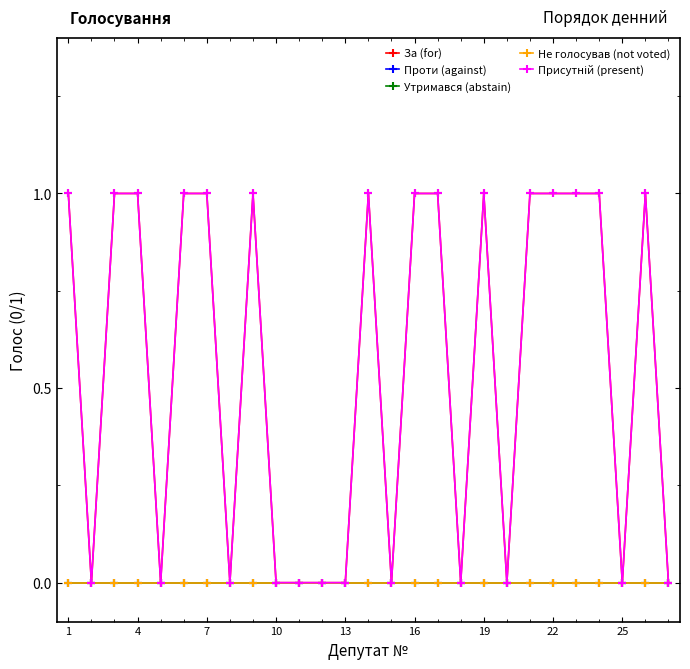

Is this an area chart (filled region under the line)?

No